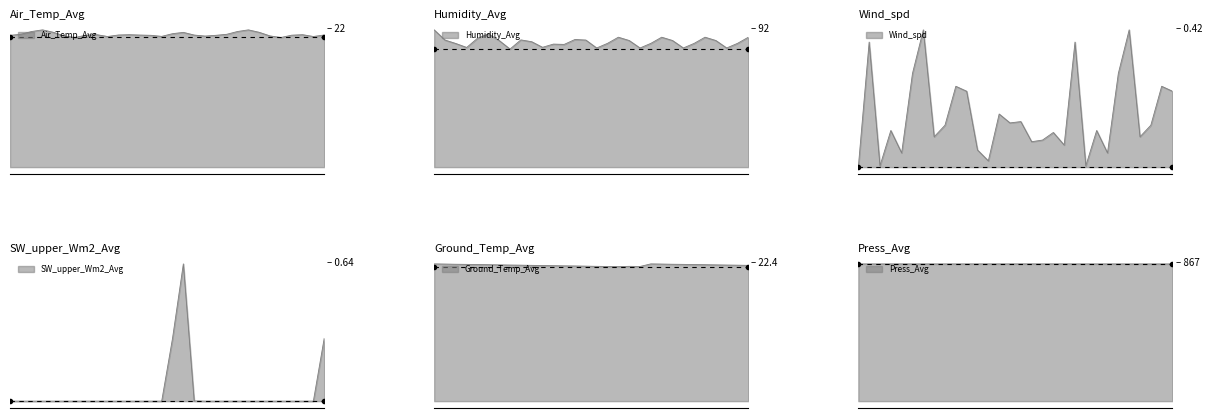

At which label is Ground_Temp_Avg closest to 22?

02:20